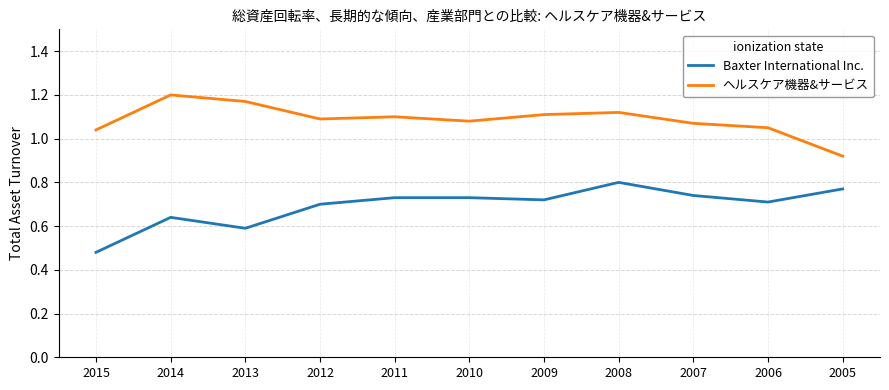

Where does the ヘルスケア機器&サービス series first go above 1?

2015